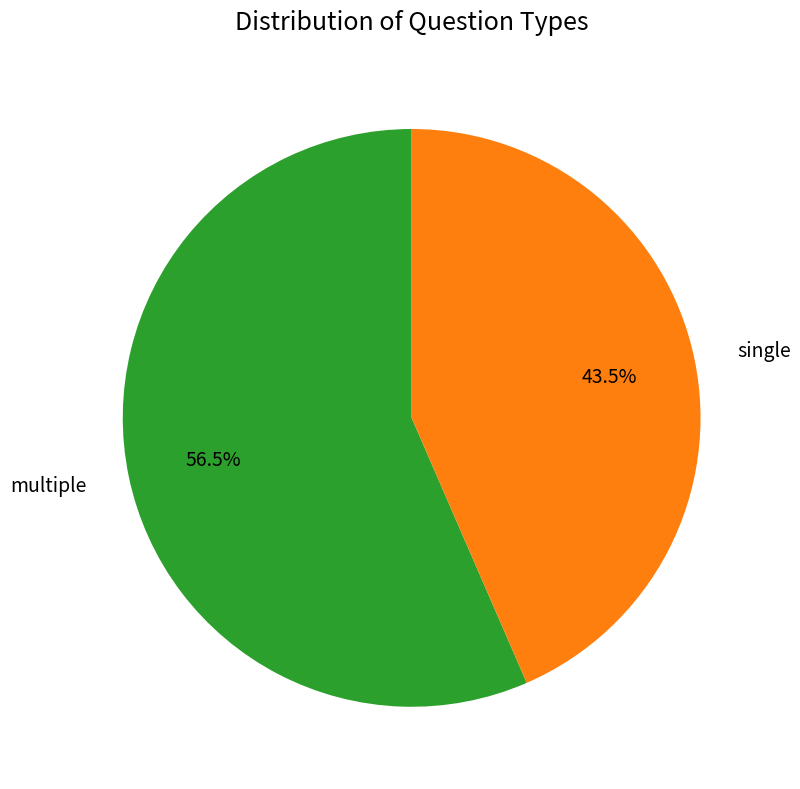

Which slice represents more than half of the pie?

multiple